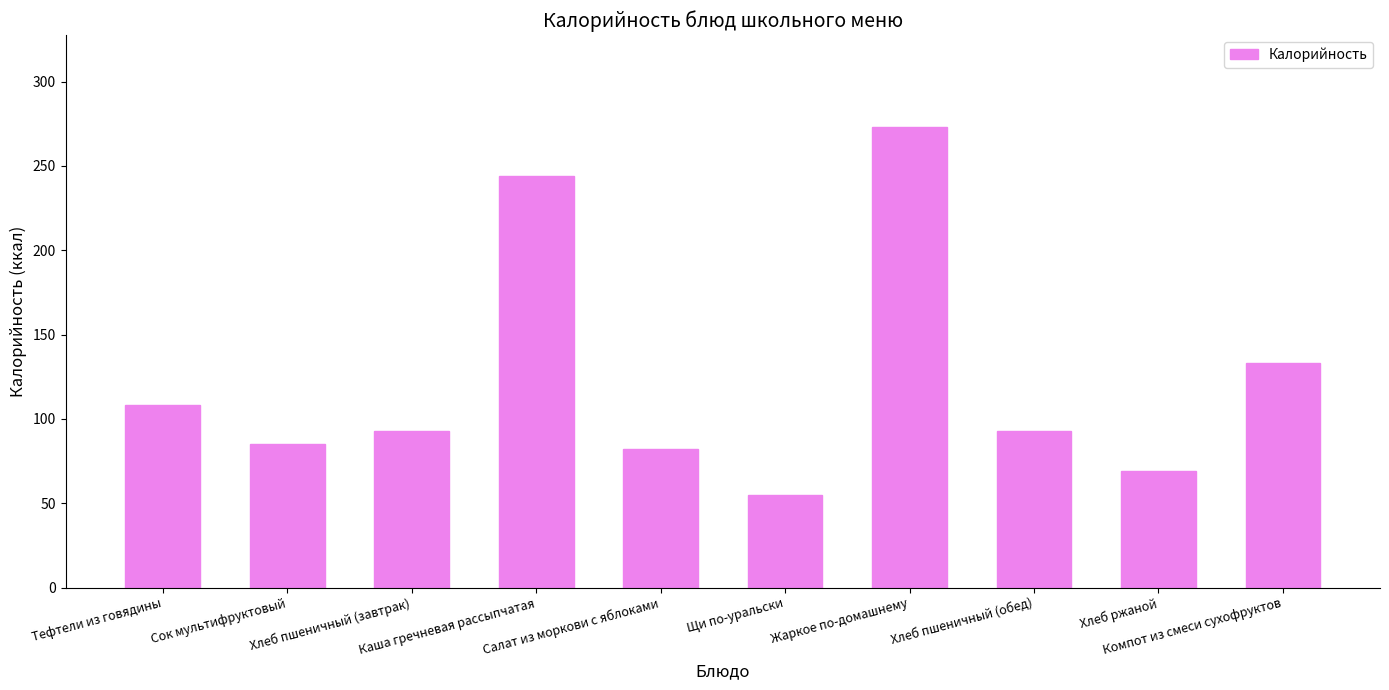

What is the value of the 4th bar from the left?

244